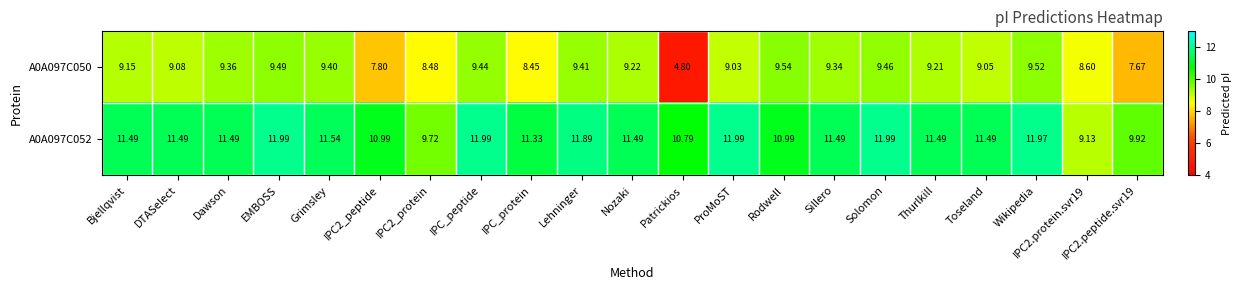

At which label does A0A097C050 reach its minimum?

Patrickios